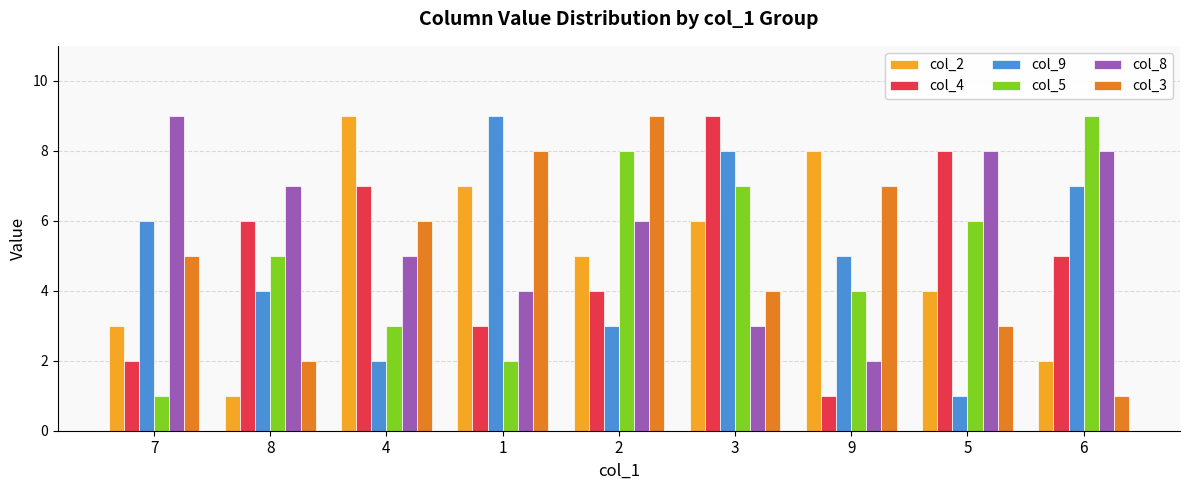

At which category is the sum across all series the highest?

3